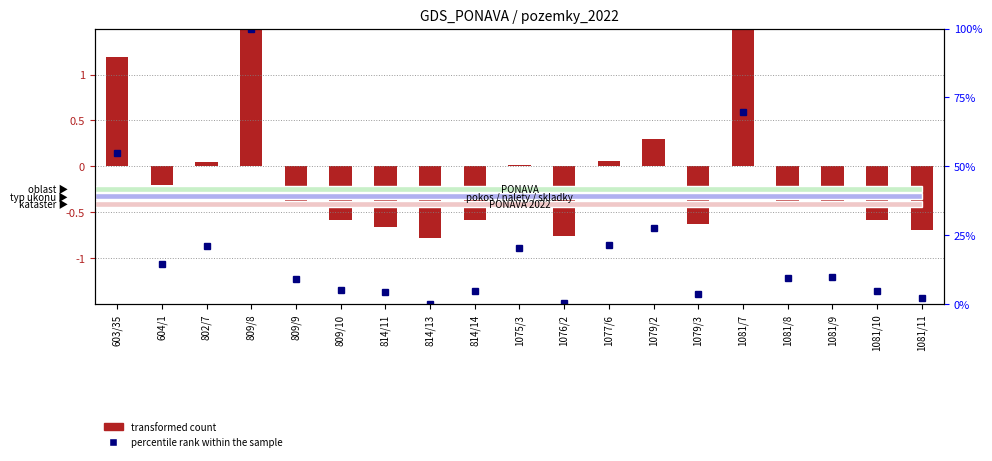

The value of percentile rank within the sample at 1081/11 is 2.3. True or false?

True